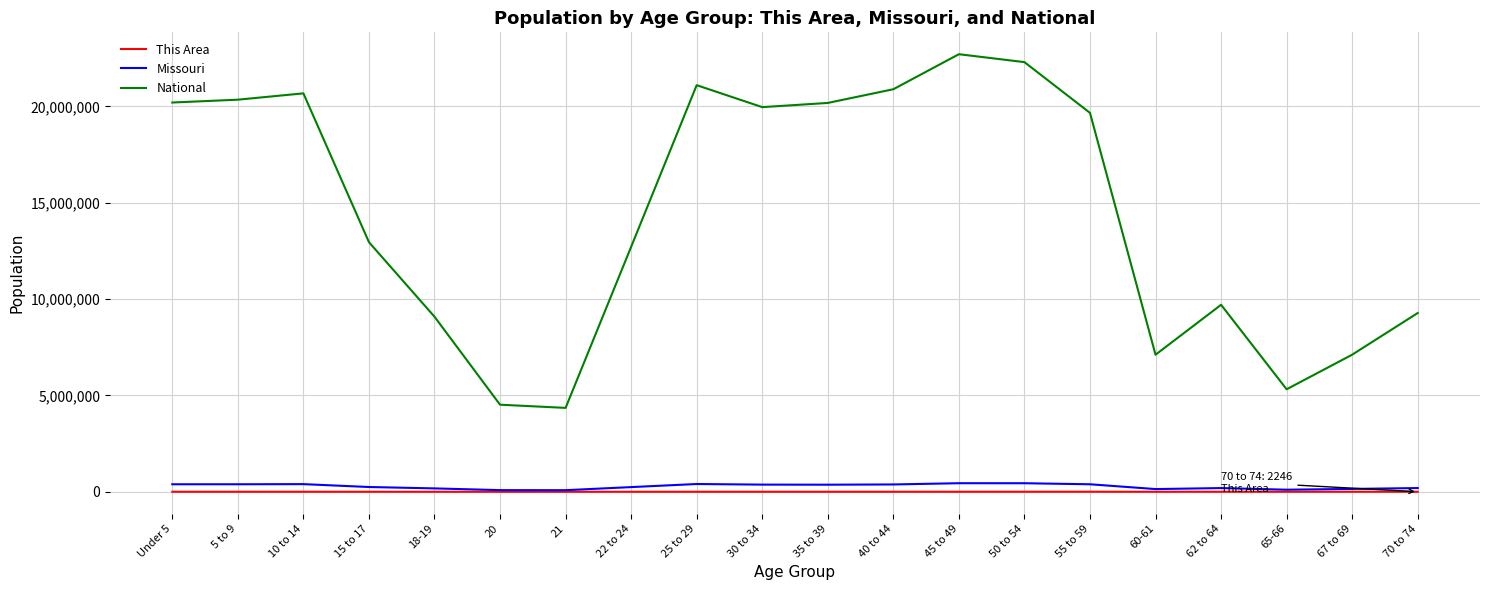

True or false: National and This Area intersect in this chart.

False